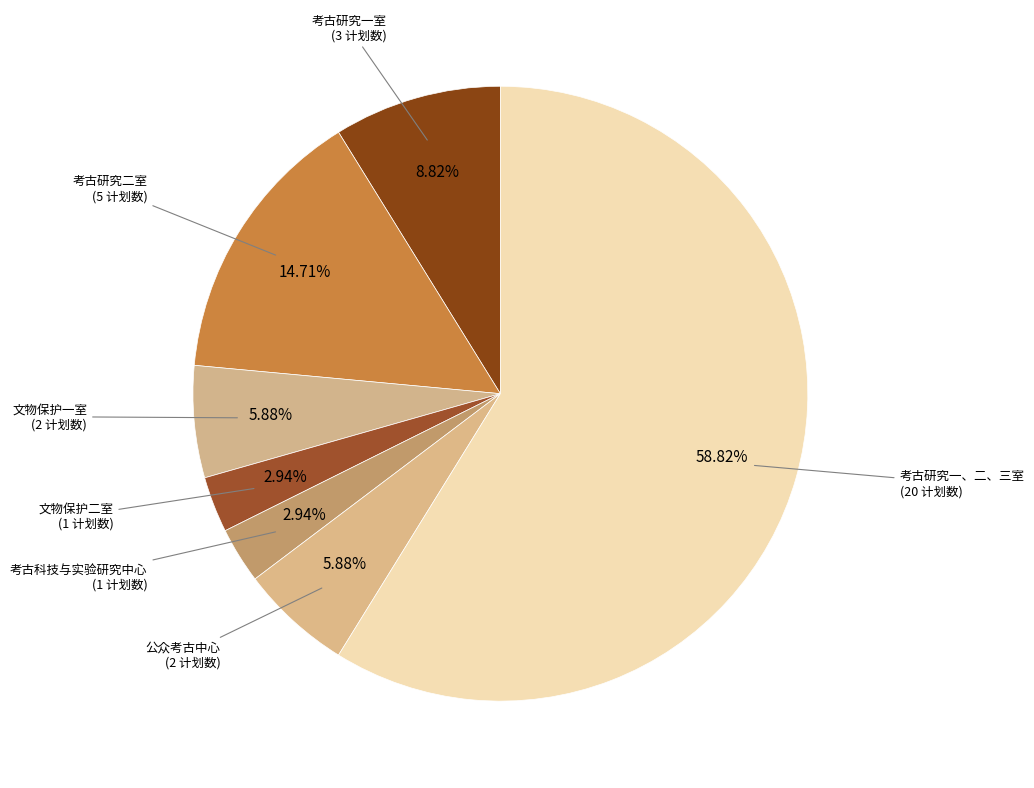

Is the sum of 考古研究二室 and 考古科技与实验研究中心 greater than half?

No